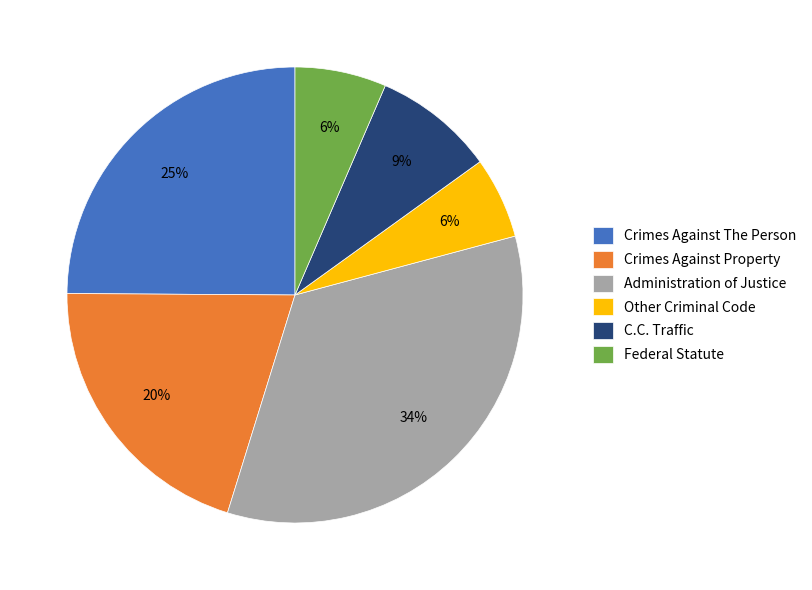

Does Administration of Justice represent more than half of the total?

No